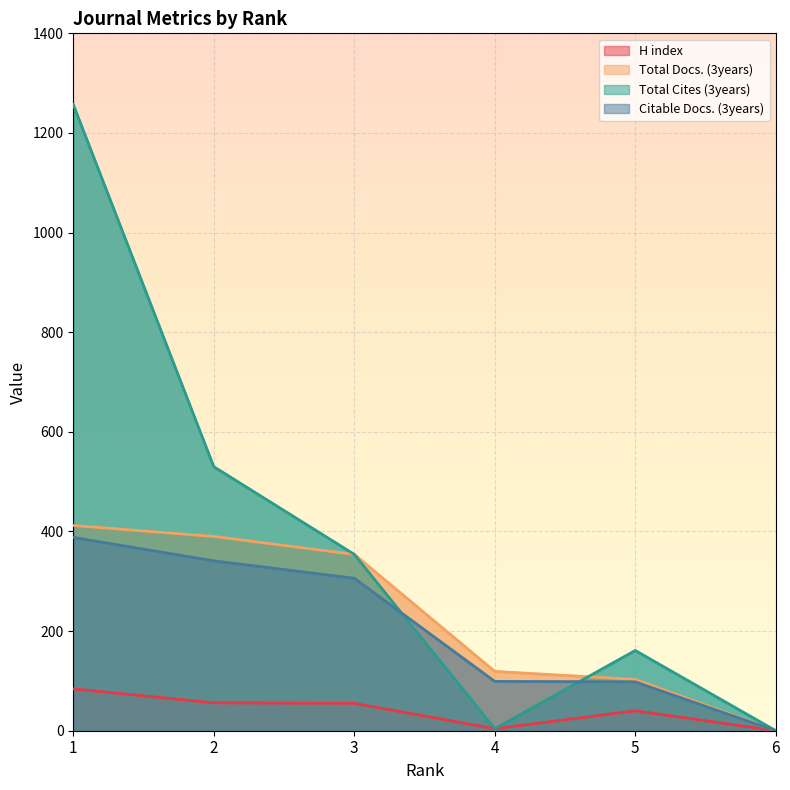

True or false: Total Docs. (3years) and Citable Docs. (3years) cross at least once.

False